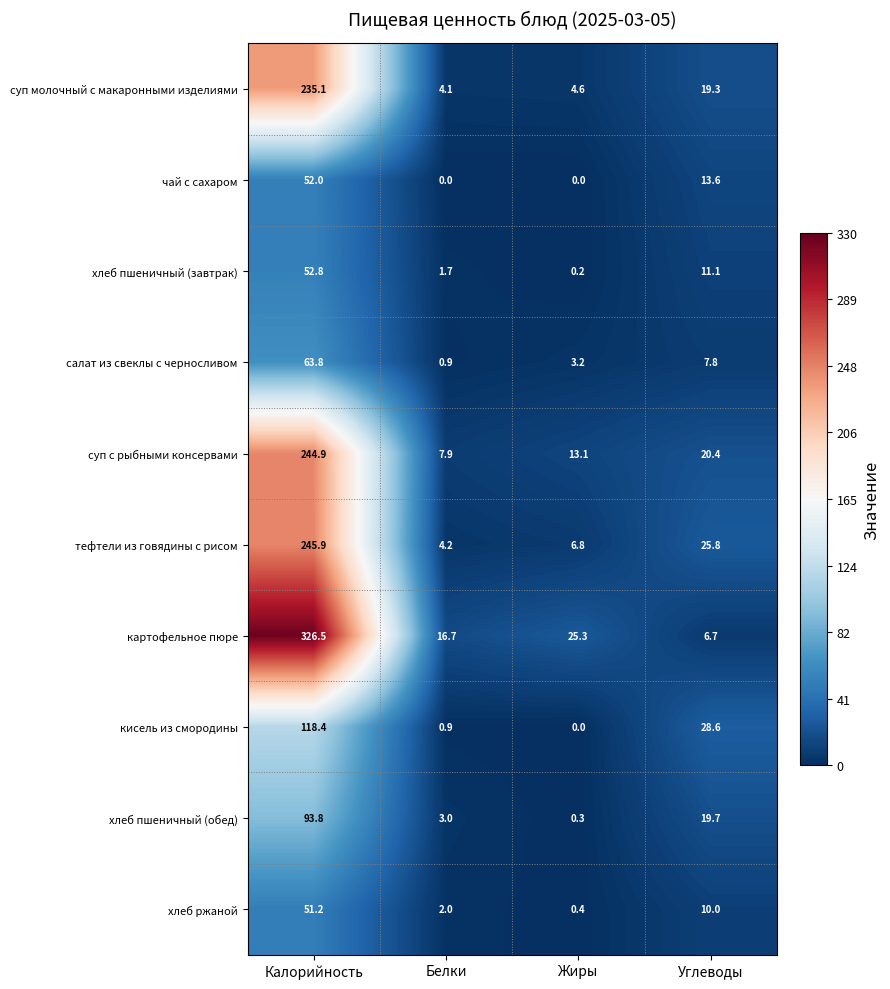

What is the difference between the second highest and second lowest values in the салат из свеклы с черносливом series?

4.6